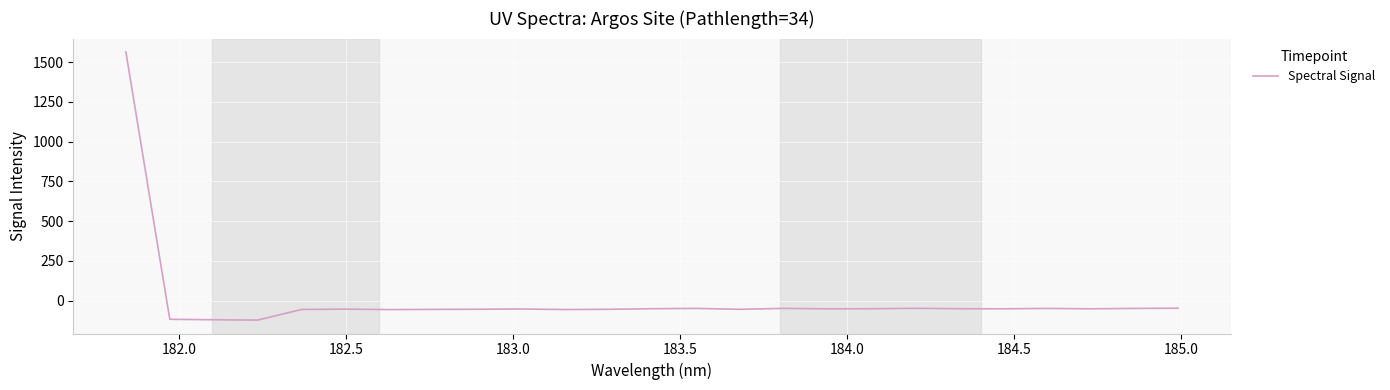

What is the greatest value displayed?

1563.4